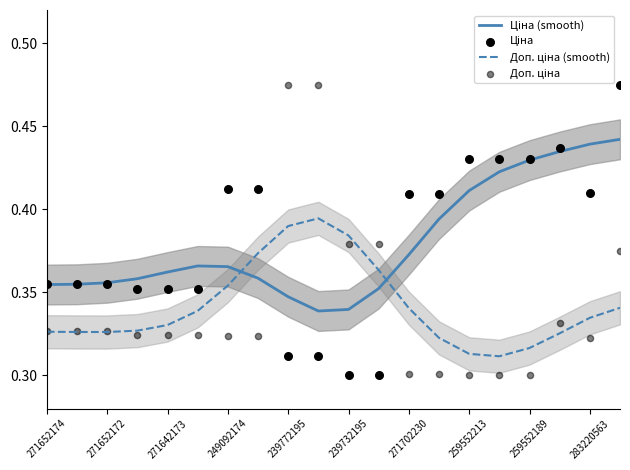

What are all the series names shown in the legend?

Ціна (smooth), Доп. ціна (smooth), Ціна, Доп. ціна